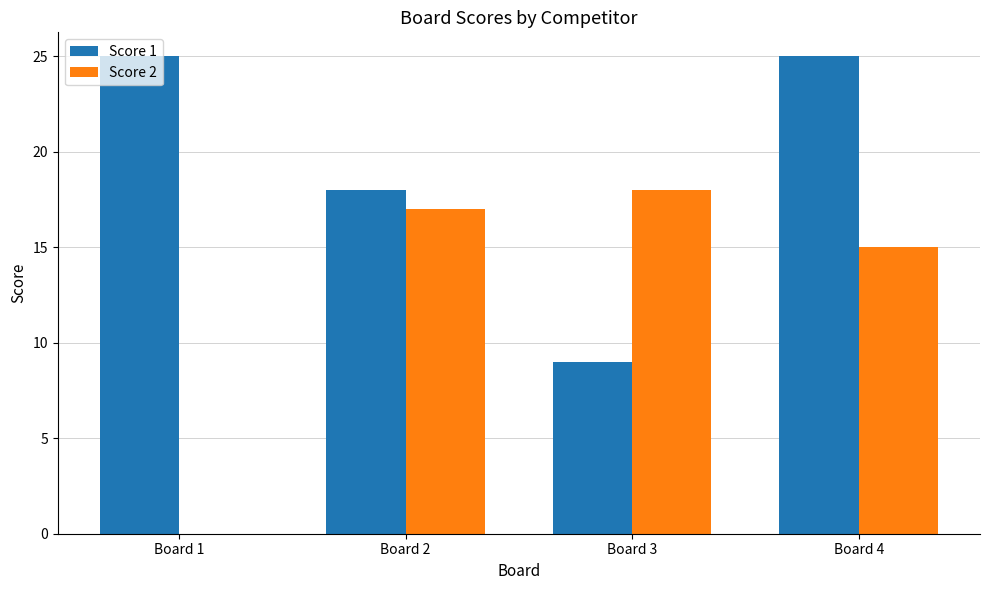

What is the sum of the Score 1 values at Board 3 and Board 2?

27